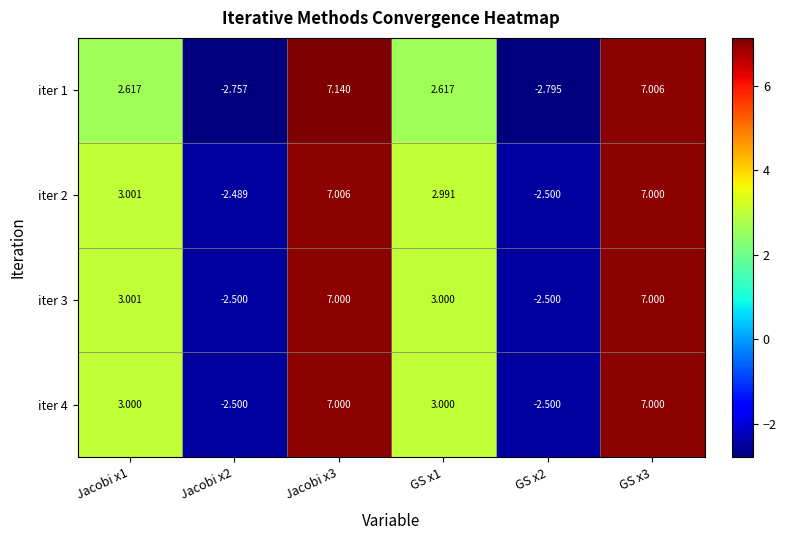

How many data points in iter 4 are less than 3?

2